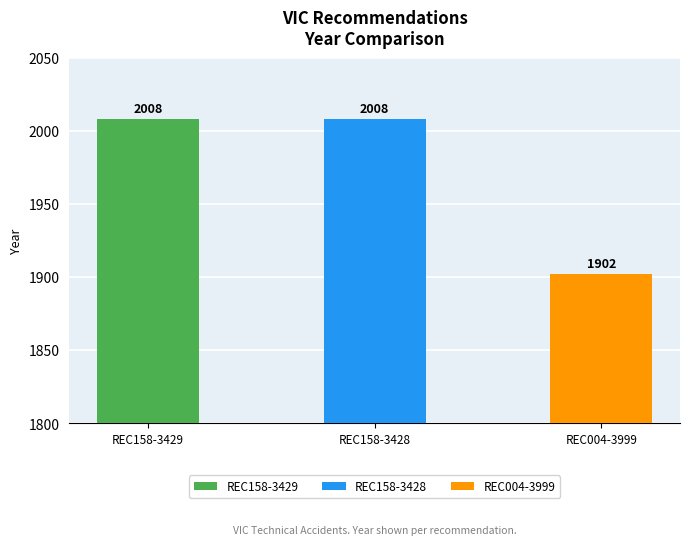

How many bars are there in total?

3